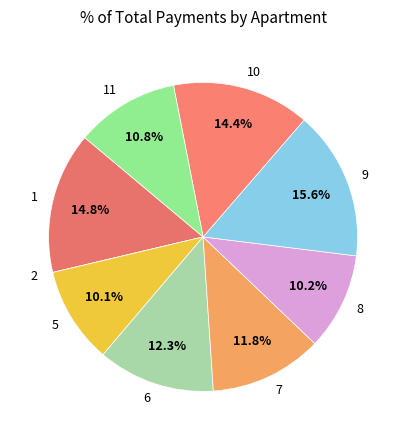

Which has a higher value, 7 or 5?

7